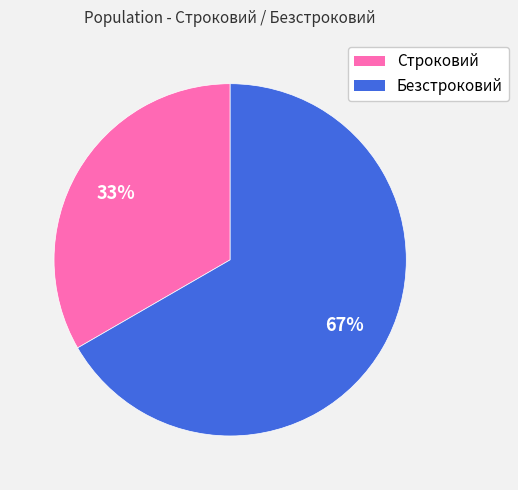

Rank the categories by value from highest to lowest.

Безстроковий, Строковий